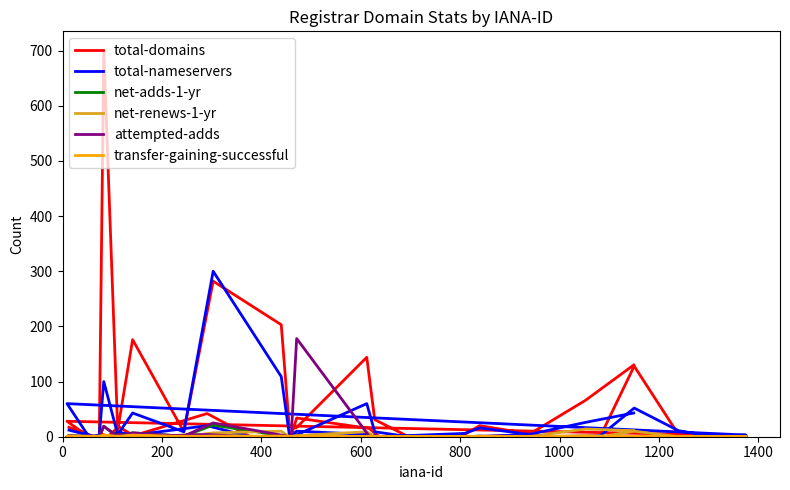

Rank the series by their maximum value, from highest to lowest.

total-domains, total-nameservers, attempted-adds, net-adds-1-yr, net-renews-1-yr, transfer-gaining-successful